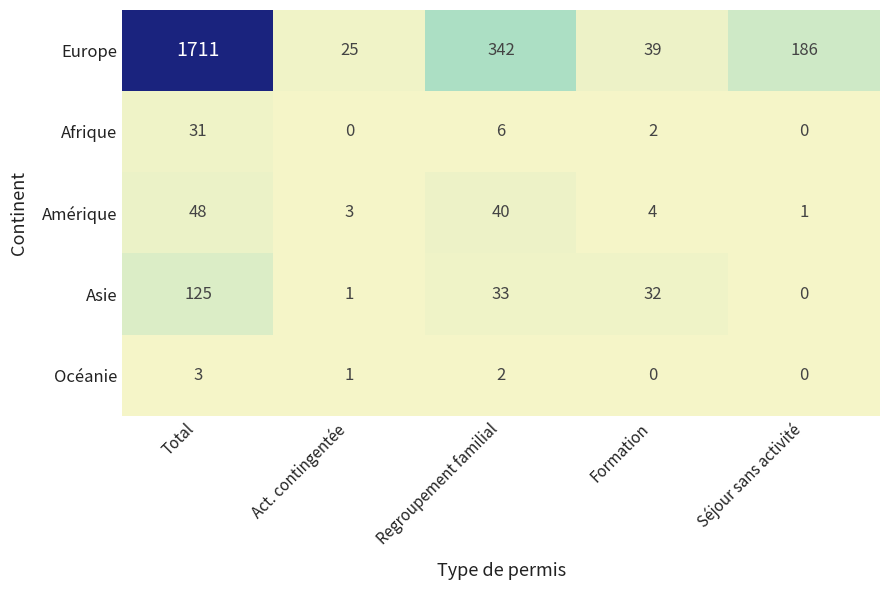

Which series has the widest spread of values?

Europe